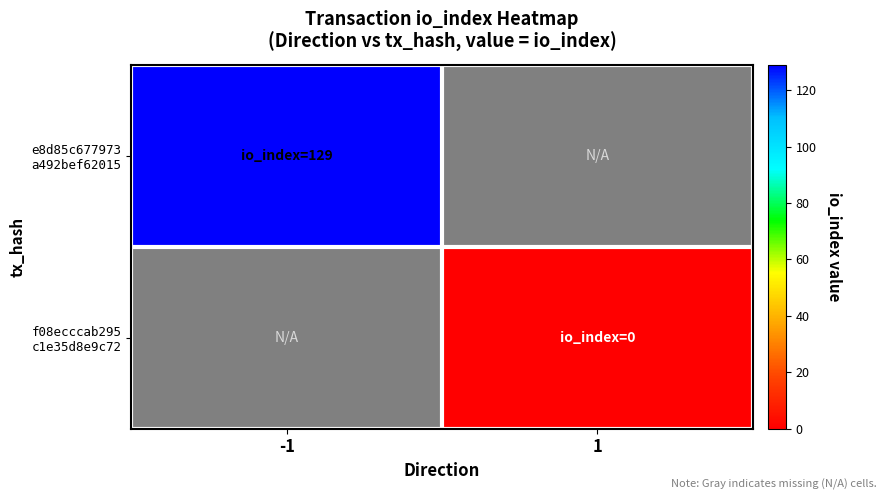

How many data points does each series have?

2